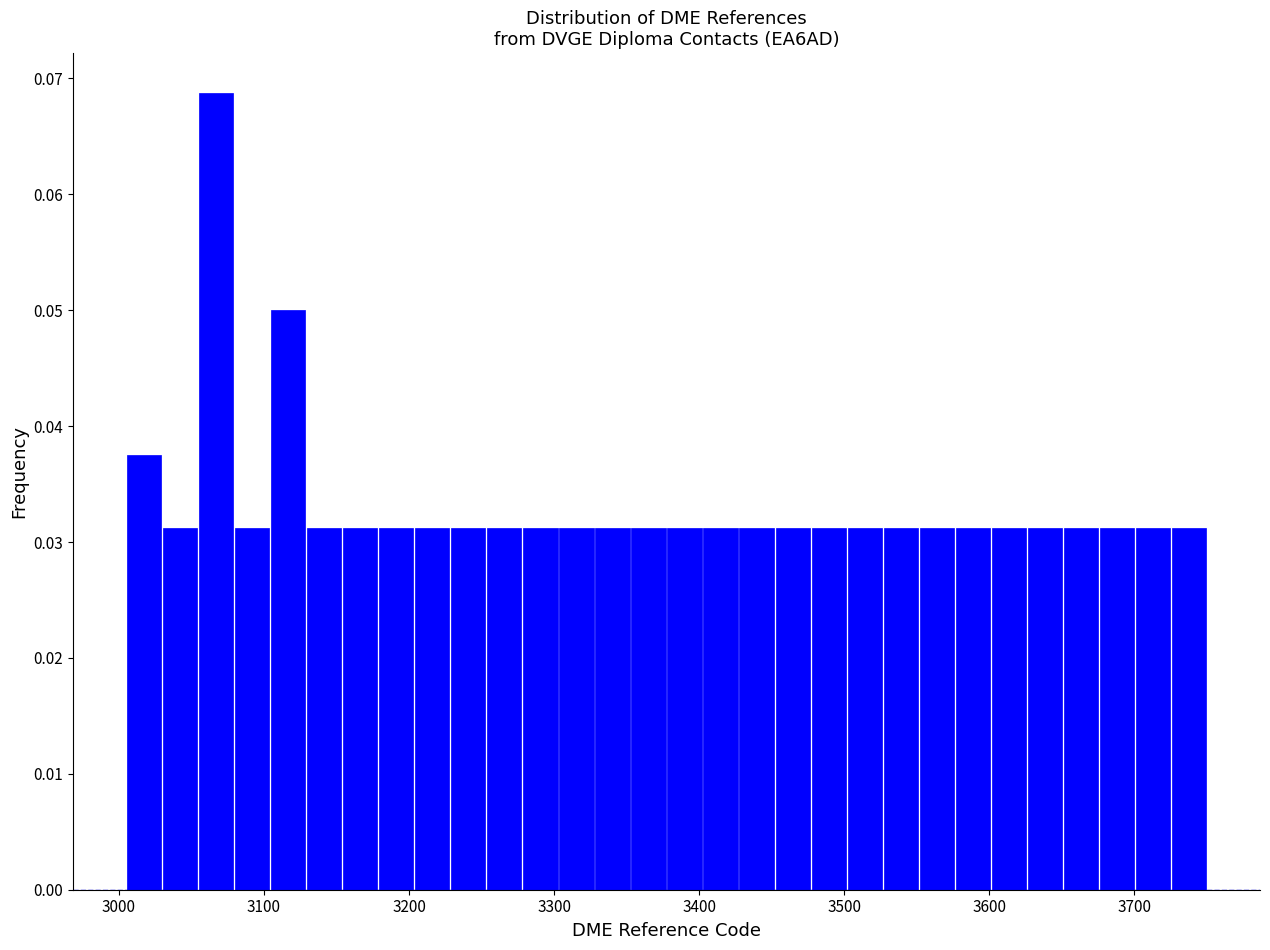

Read against the x-axis, roughly where is the centre of the tallest bar?

3070